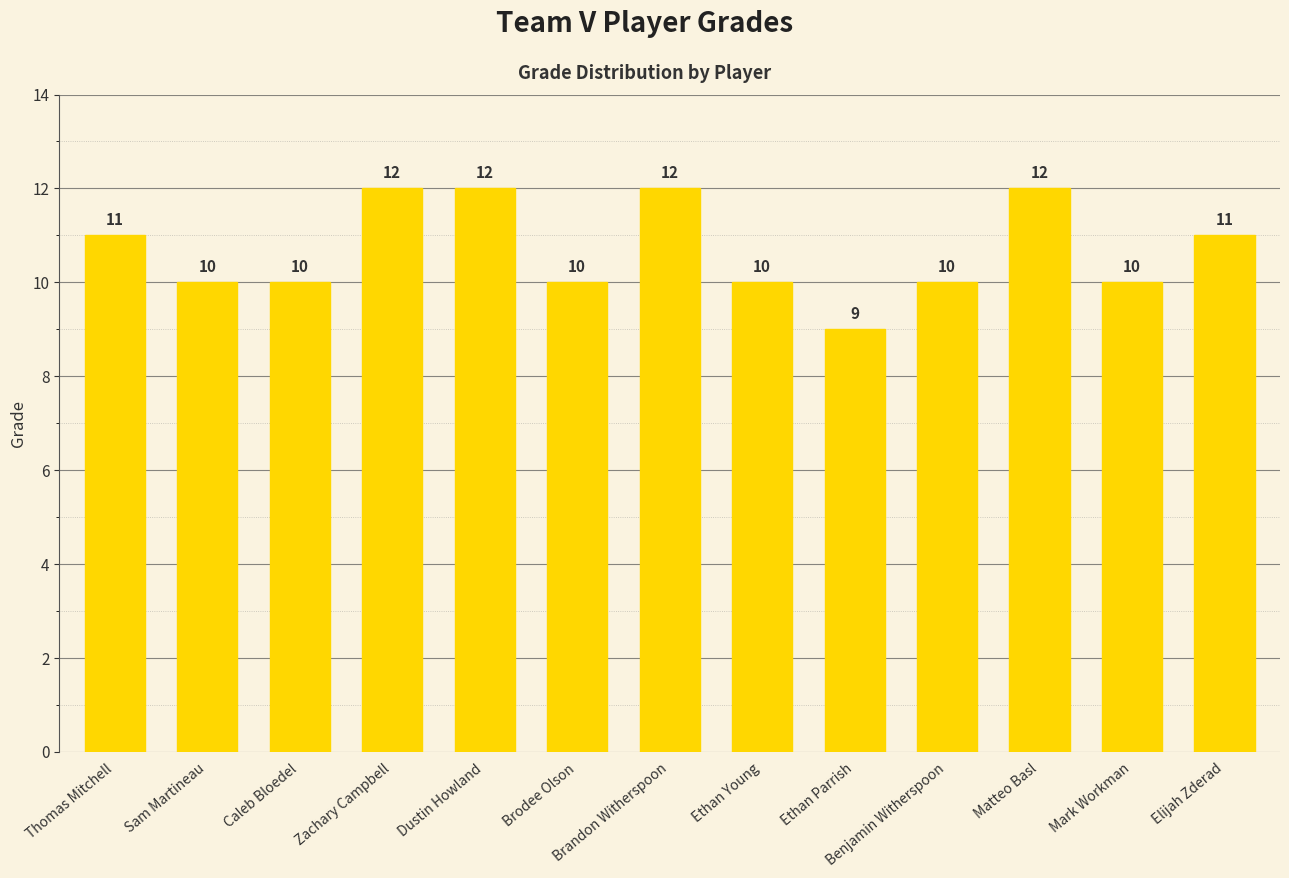

How many data points does each series have?

13